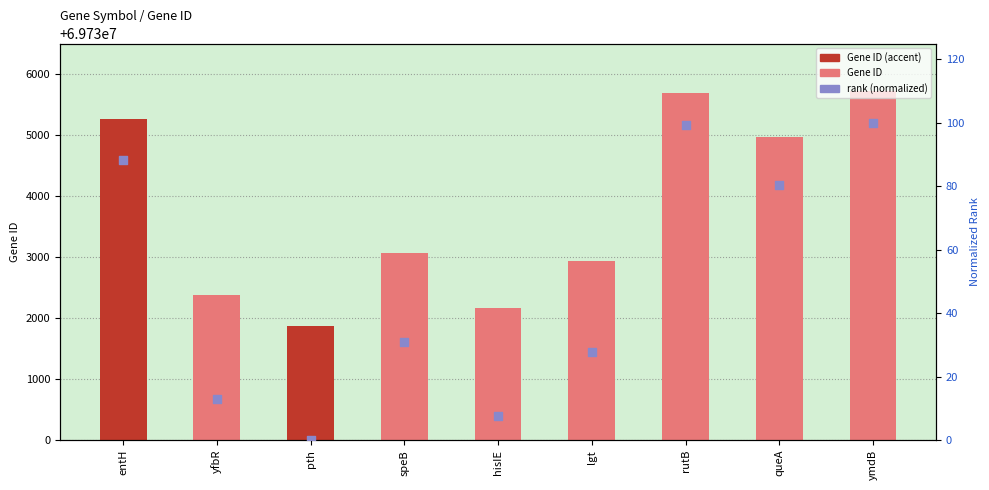

At how many categories does at least one series exceed 2455109?

9